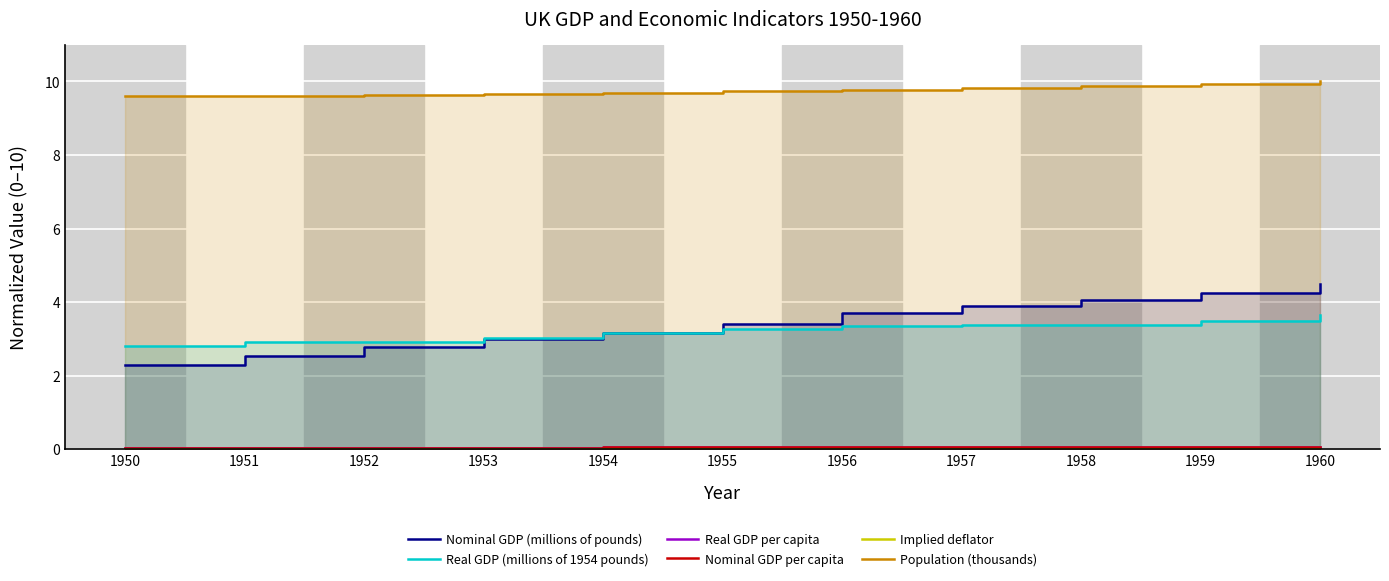

What is the sum of the Nominal GDP per capita values at 1954 and 1953?

0.1